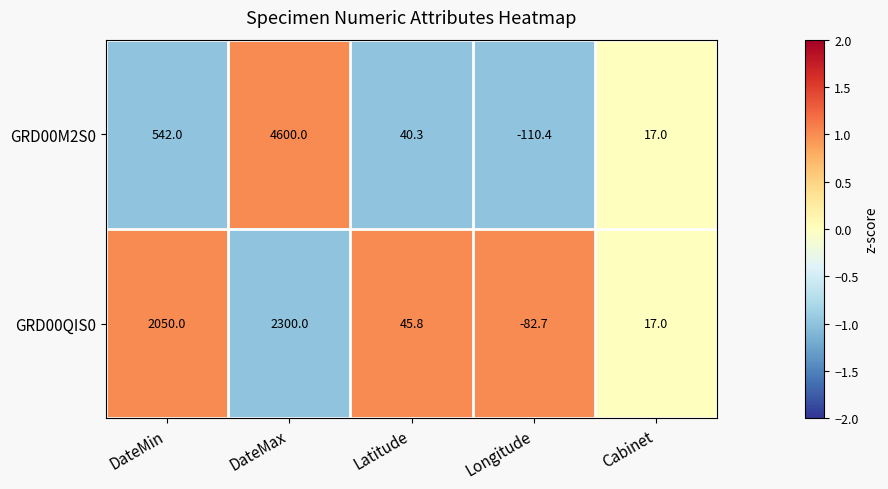

What is the maximum value for GRD00QIS0?

2300.0